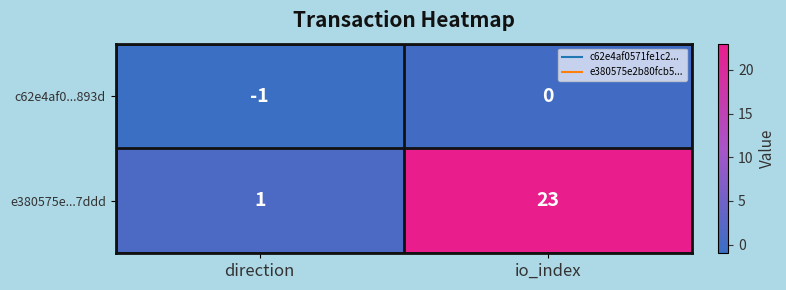

At which label is e380575e...7ddd closest to 12?

direction